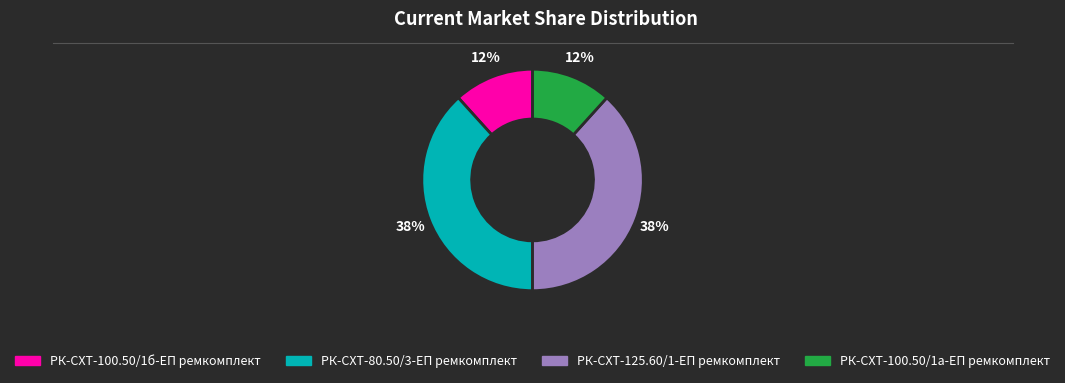

Between РК-СХТ-80.50/3-ЕП ремкомплект and РК-СХТ-100.50/1б-ЕП ремкомплект, which is larger?

РК-СХТ-80.50/3-ЕП ремкомплект